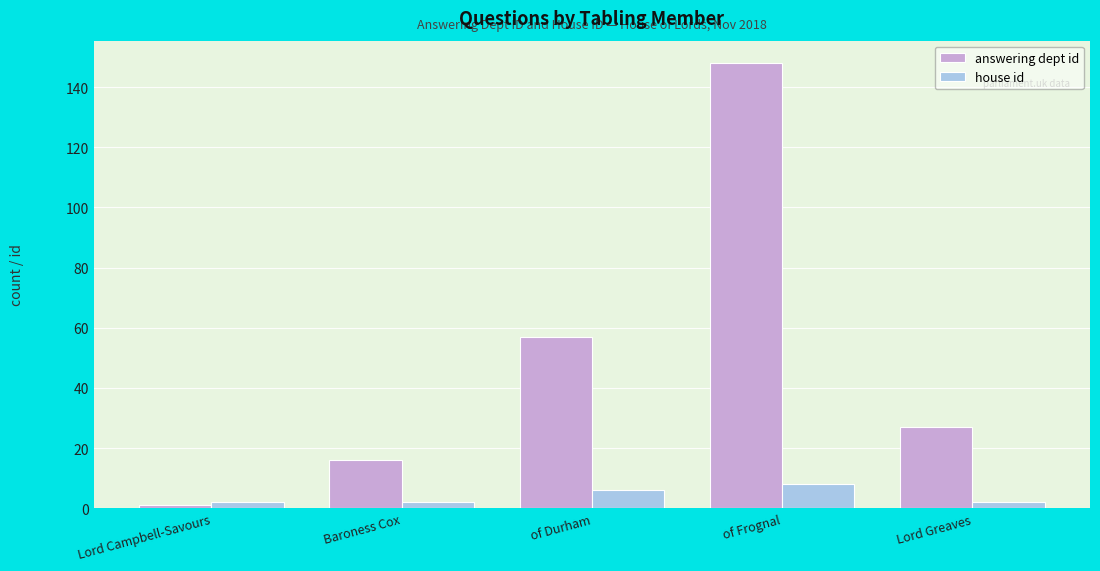

Is it true that answering dept id equals 57 at of Durham?

True